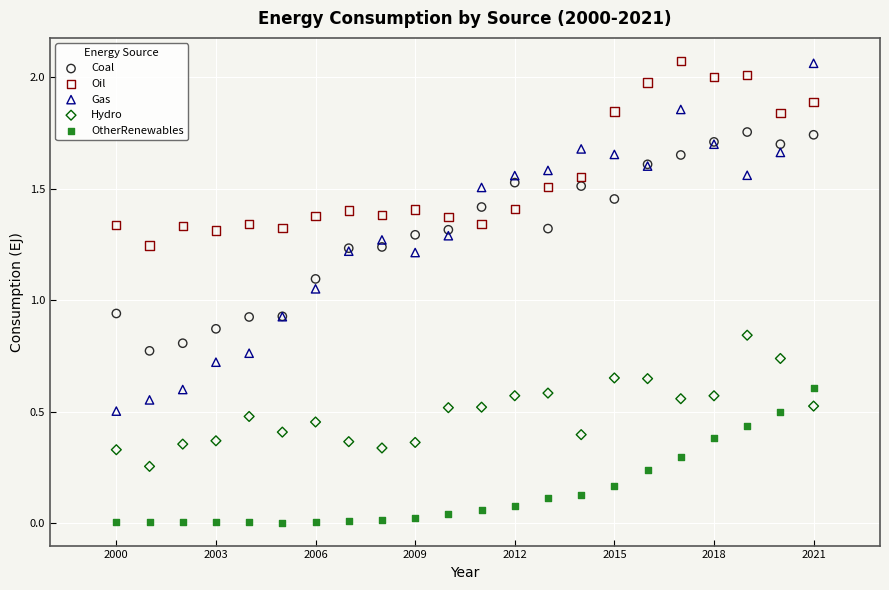

Which series reaches the minimum Y coordinate?

OtherRenewables